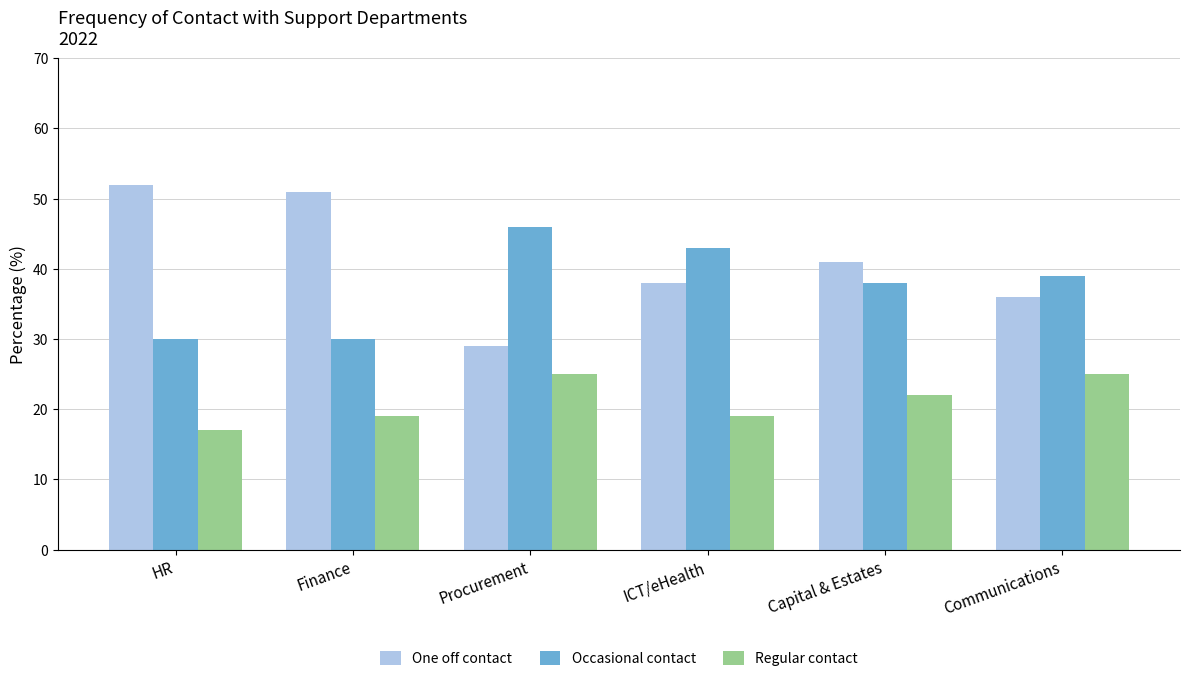

What position from the left is Communications?

6